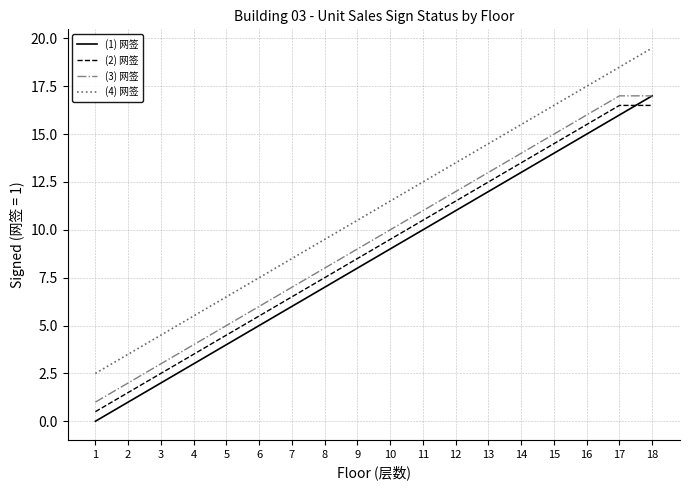

The (1) 网签 series shows 1.2 at 6. True or false?

False